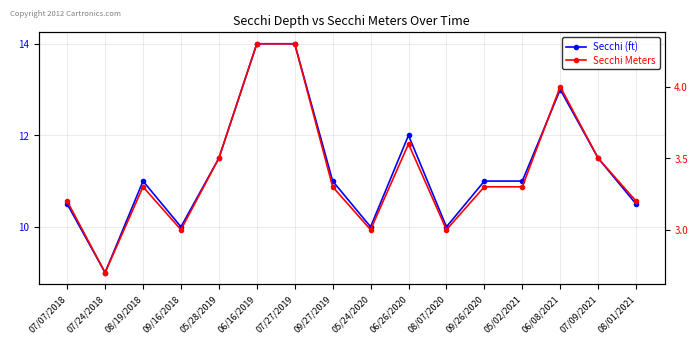

How many categories are shown in the chart?

16